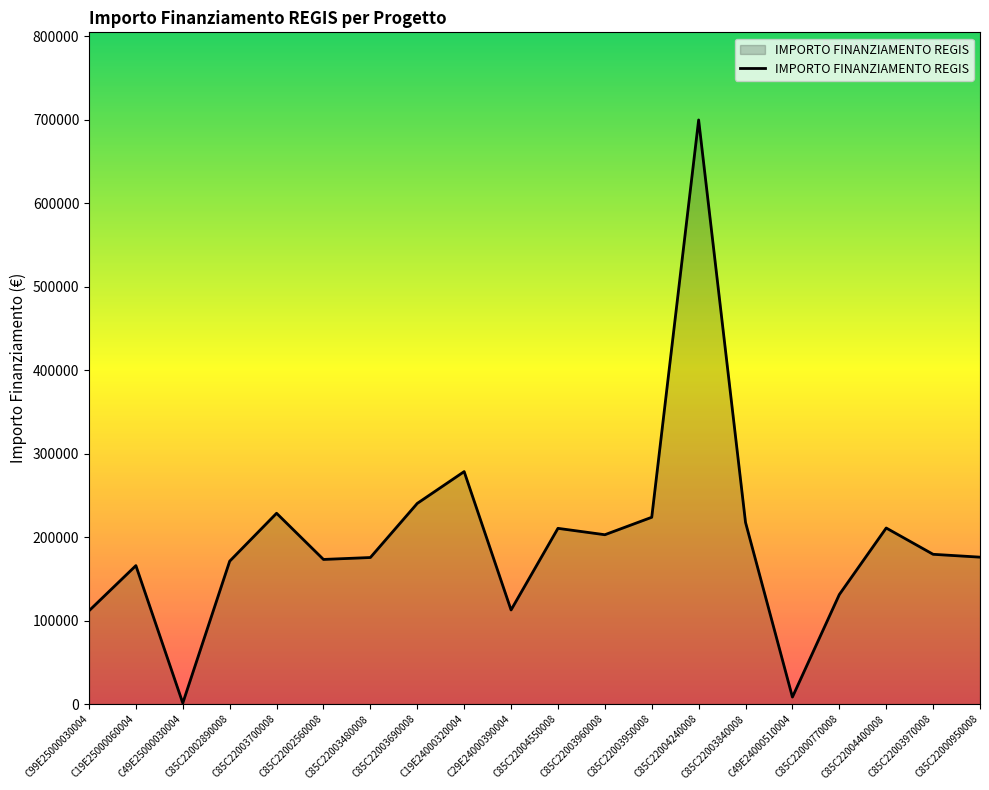

Which category has the highest value across all series?

C85C22004240008